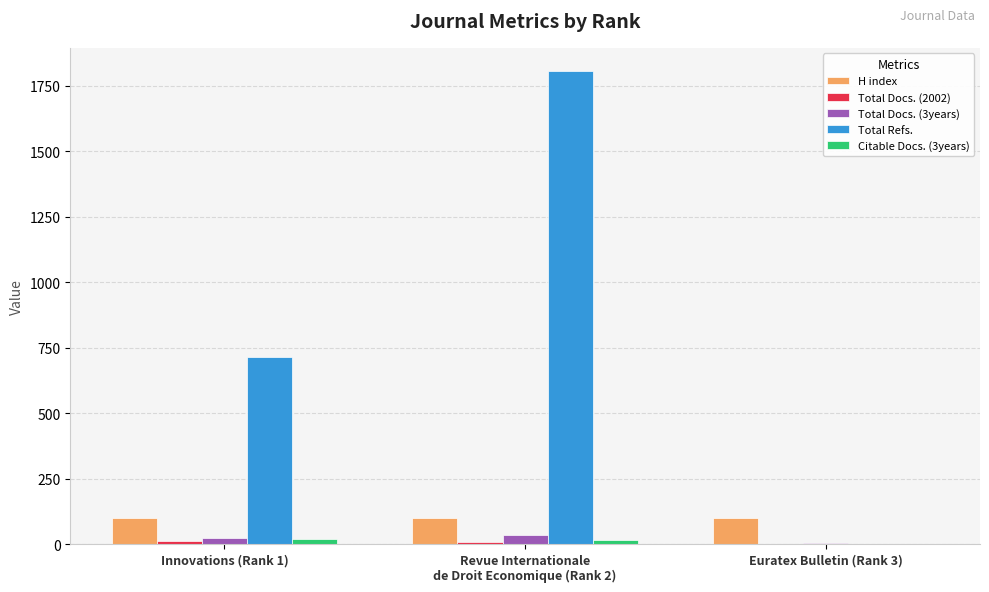

At which label is Total Refs. closest to 902?

Innovations (Rank 1)